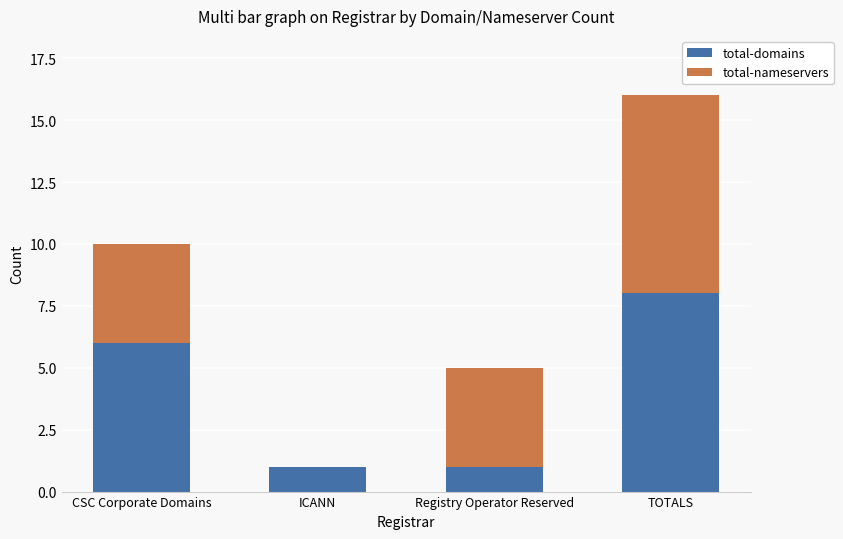

The value of total-domains at ICANN is 1. True or false?

True